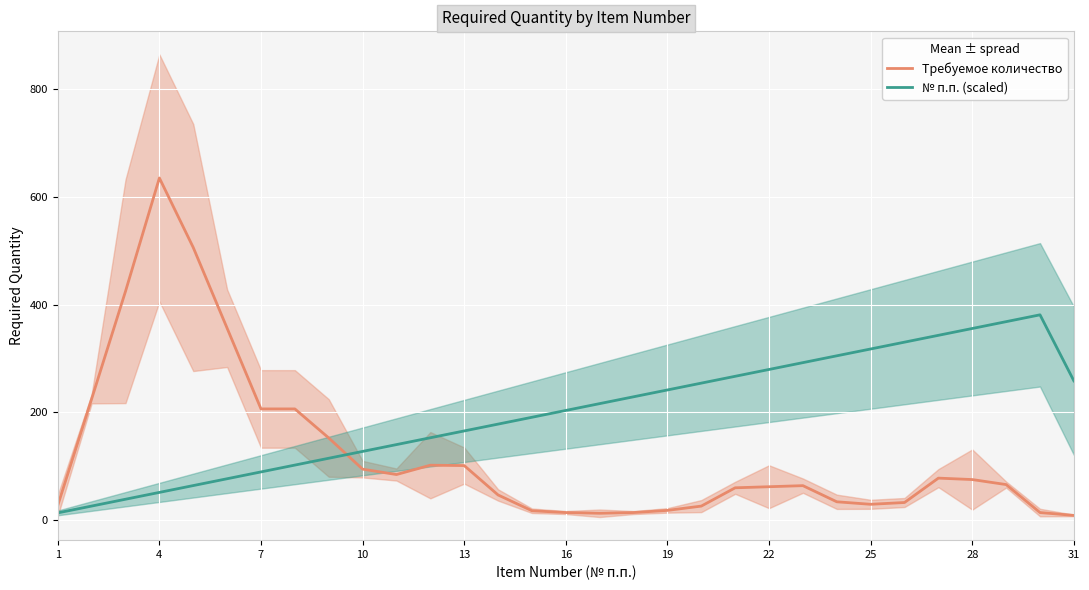

Is it true that № п.п. (scaled) equals 365.2 at 22?

False